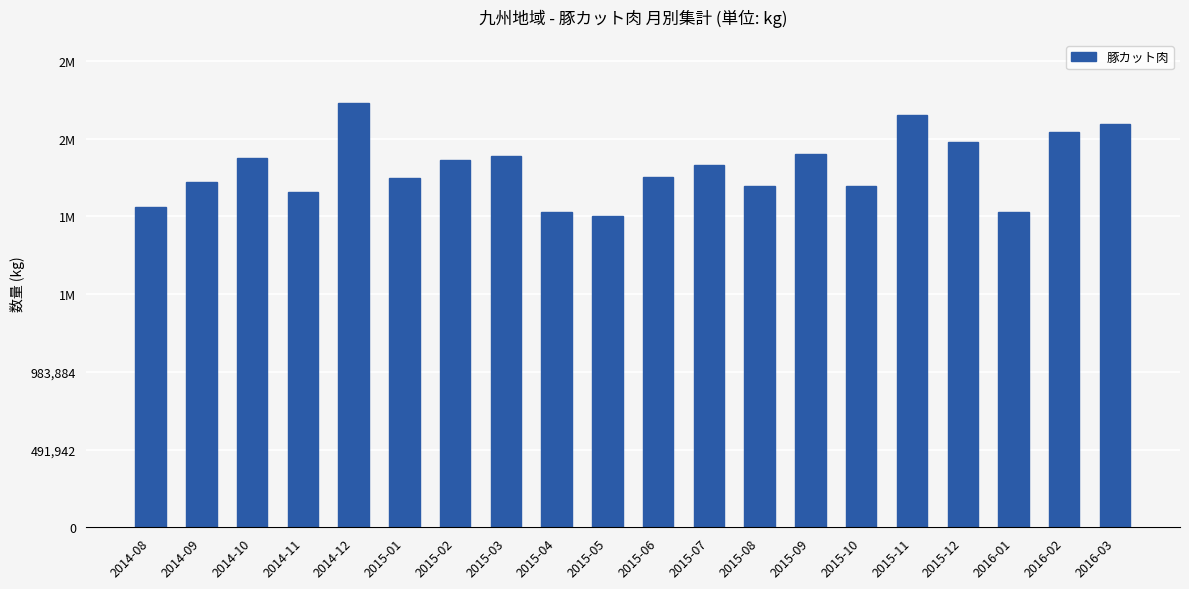

Approximately how many times larger is the value at 2015-04 compared to 2016-01?

1.0